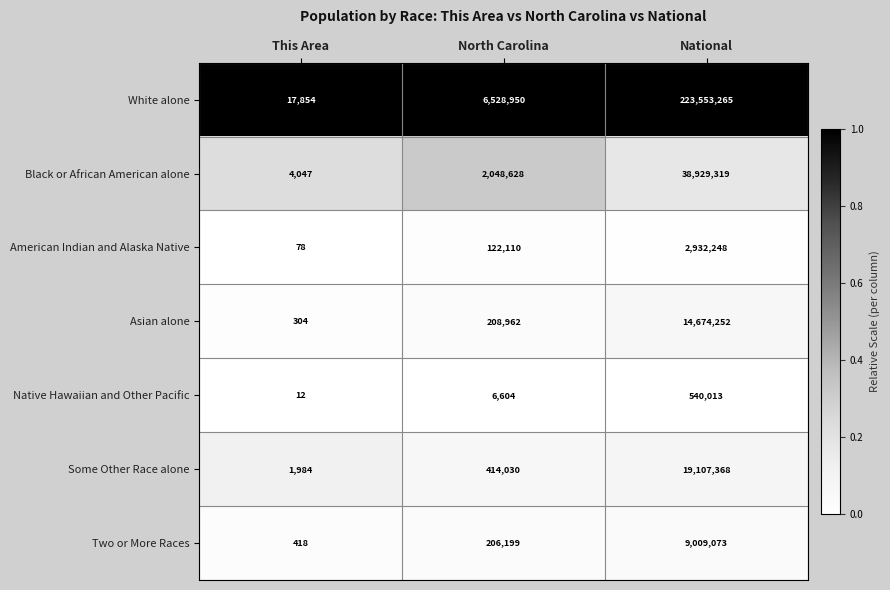

Which series has the largest total across all categories?

White alone